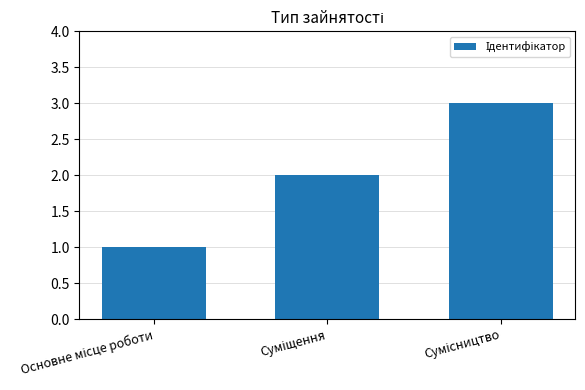

What is the maximum value shown in the chart?

3